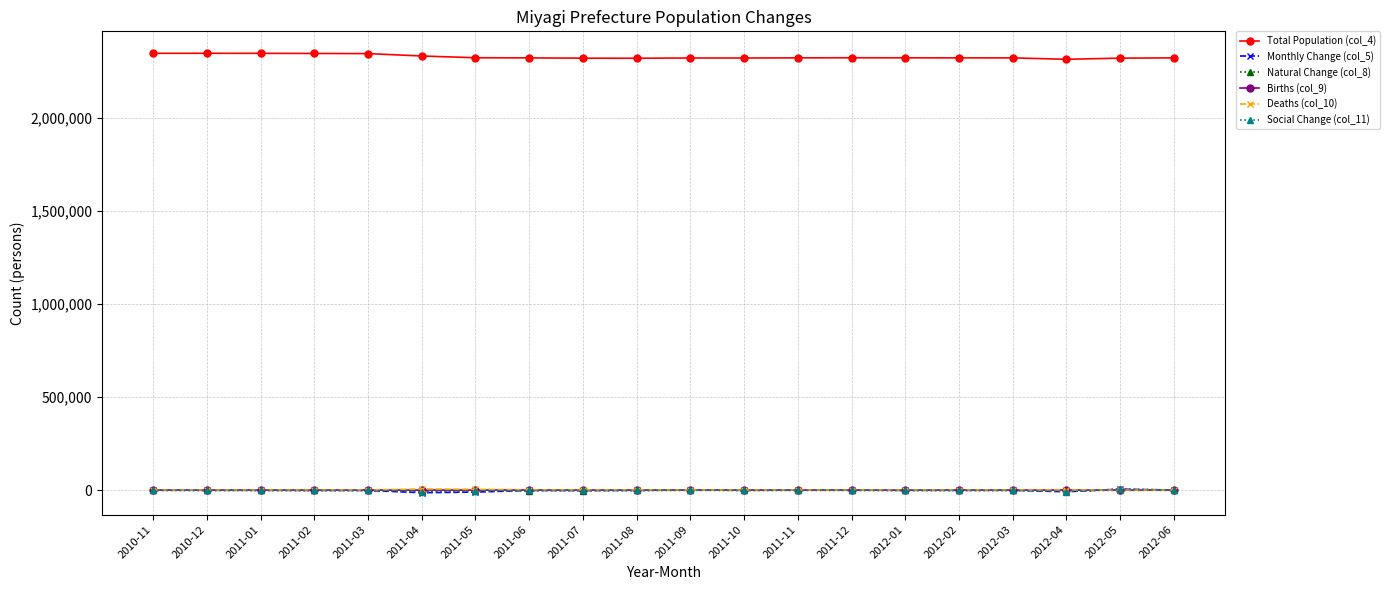

The value of Total Population (col_4) at 2012-03 is 2323874. True or false?

True